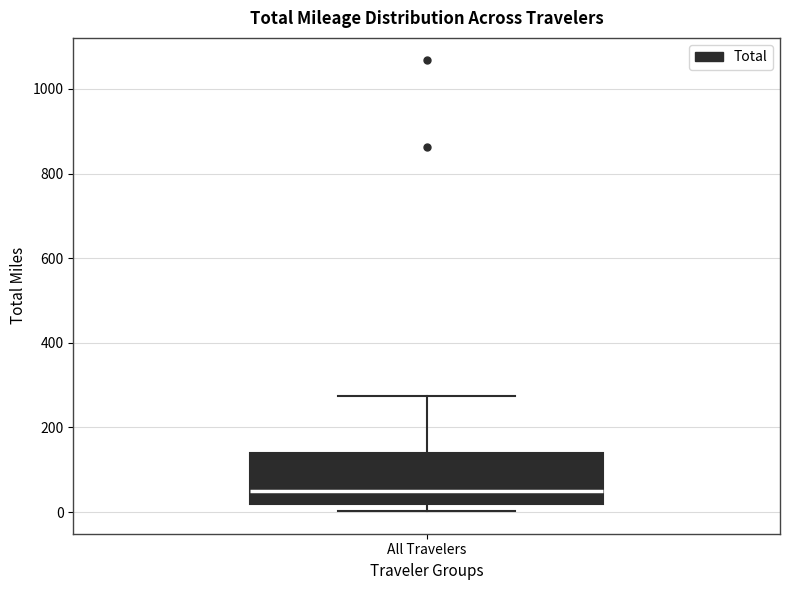

Where is the lower edge of the box for All Travelers on the y-axis? The values are not printed on the chart, so give them approximately, as read against the axis.

20